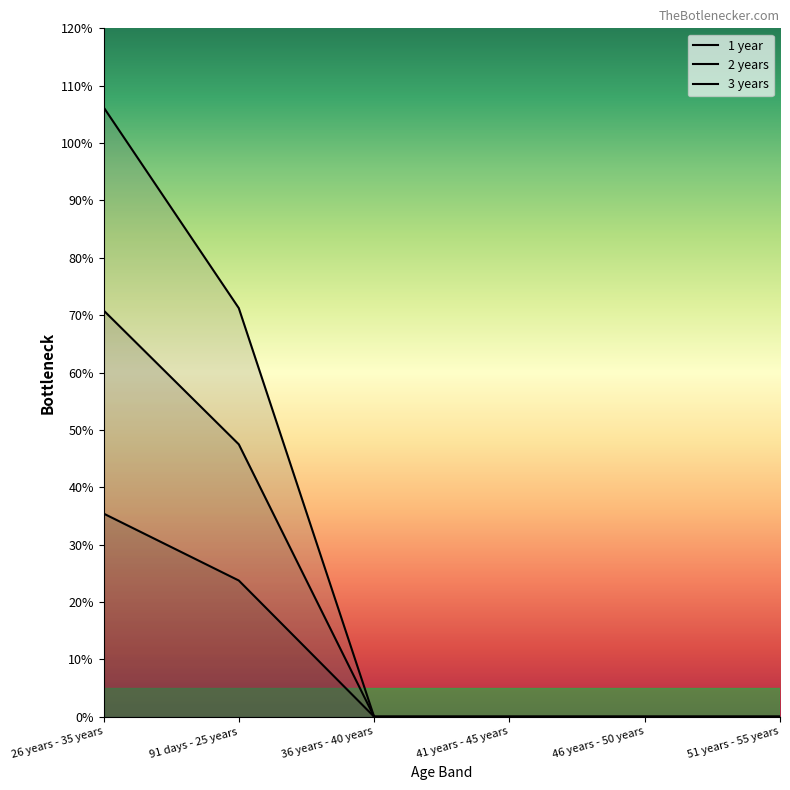

True or false: 1 year has more than 2 interior local peaks.

False